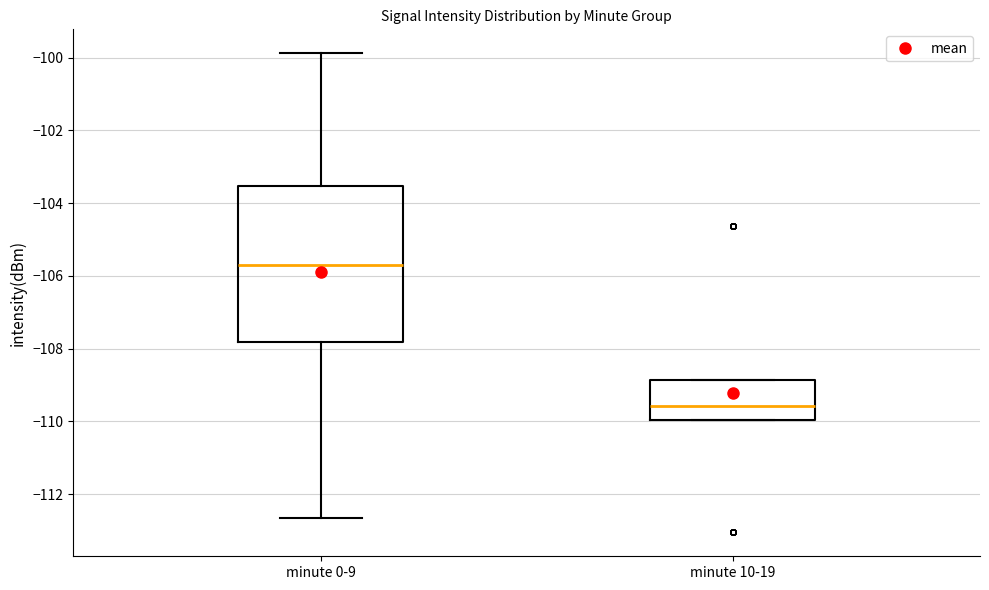

Which box is the tallest, from its lower edge to its upper edge?

minute 0-9